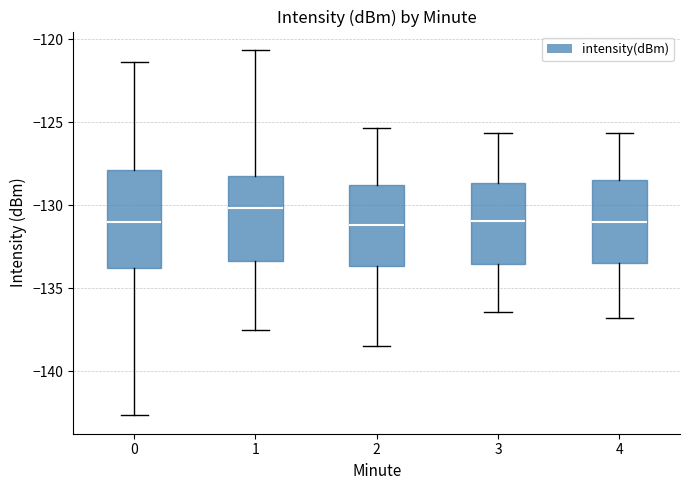

Comparing the boxes themselves (not the whiskers), which one is the tallest?

0